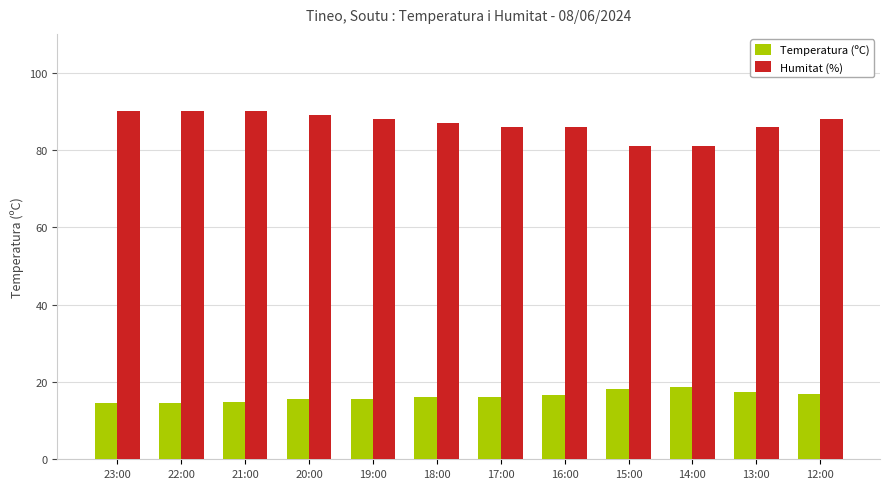

What is the value of the Temperatura (ºC) bar at the 12th from the left?

16.9